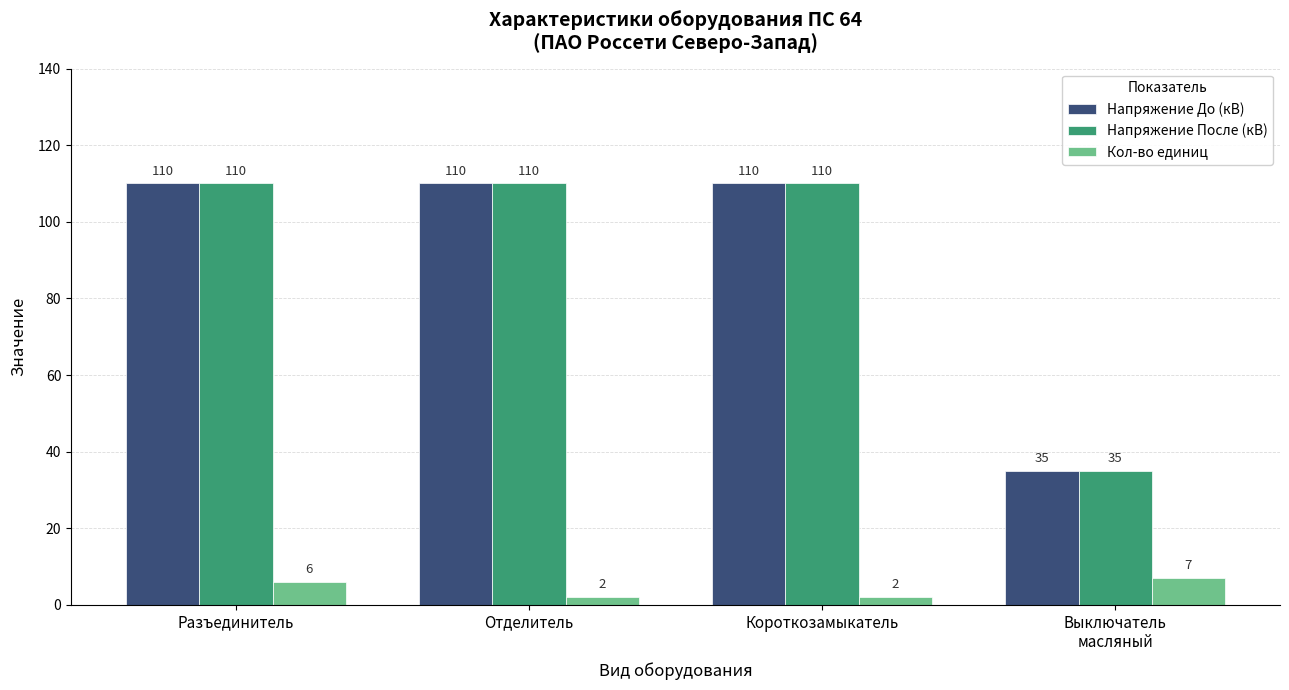

What is the greatest value displayed?

110